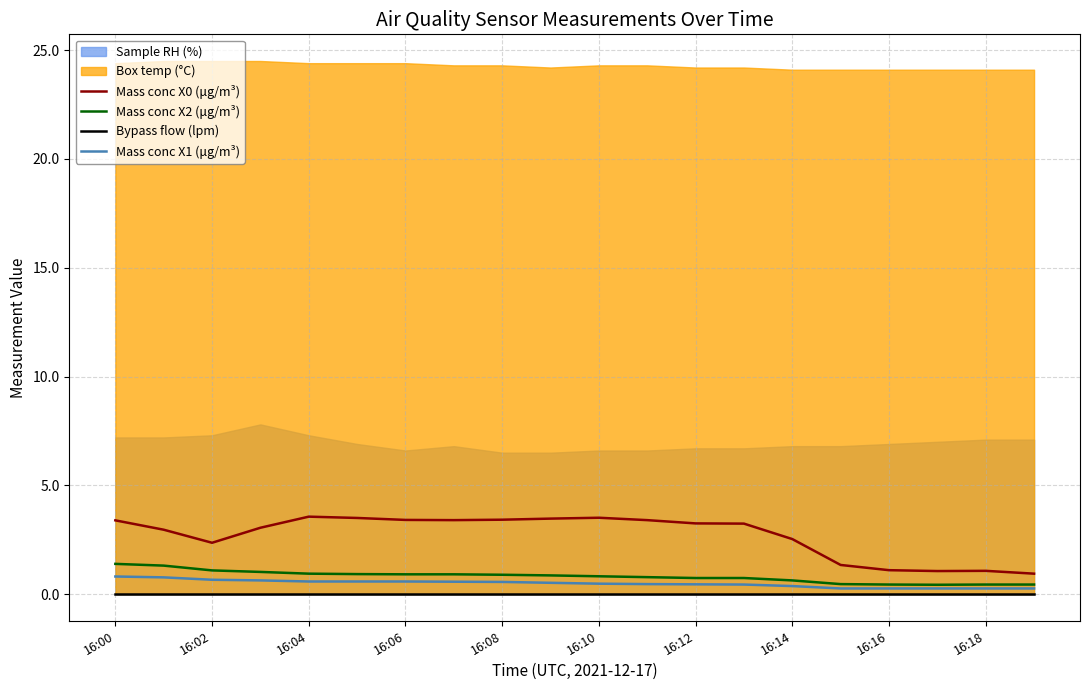

True or false: Mass conc X1 (μg/m³) and Mass conc X0 (μg/m³) cross at least once.

False